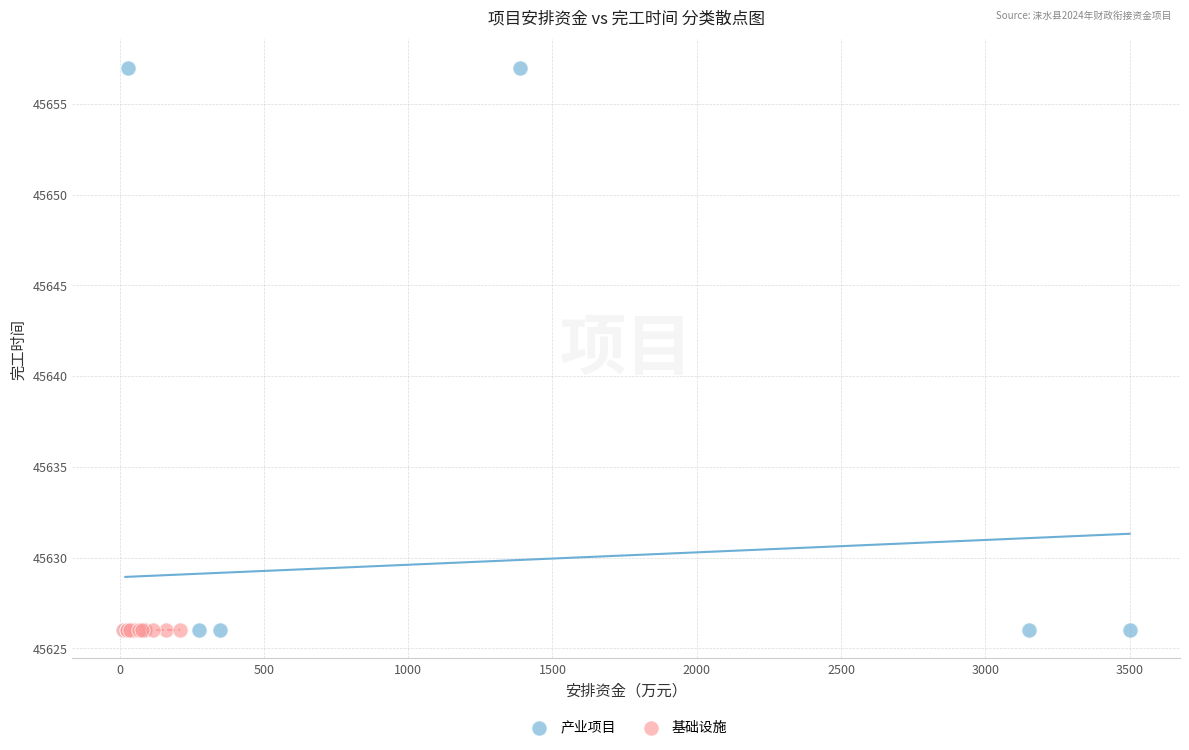

Which series contains the highest Y value?

产业项目